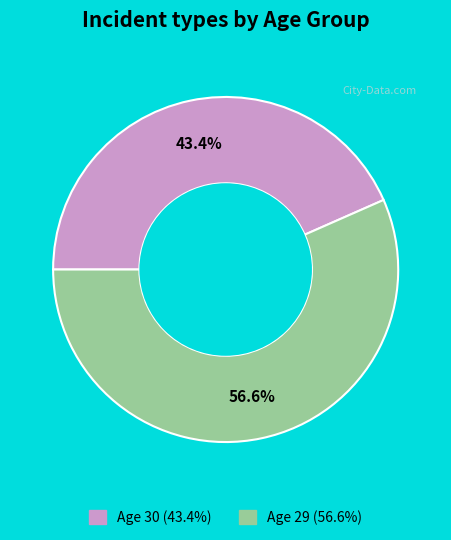

Does any single category account for the majority?

Yes